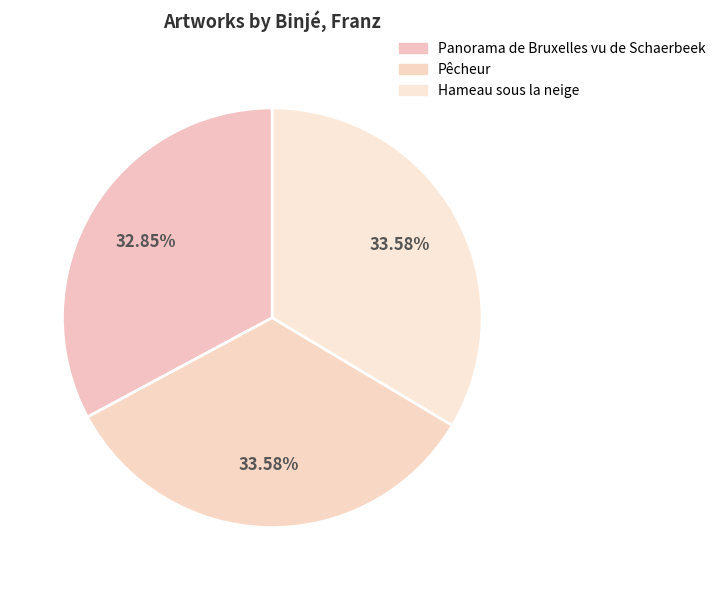

Is Panorama de Bruxelles vu de Schaerbeek the majority of the pie?

No